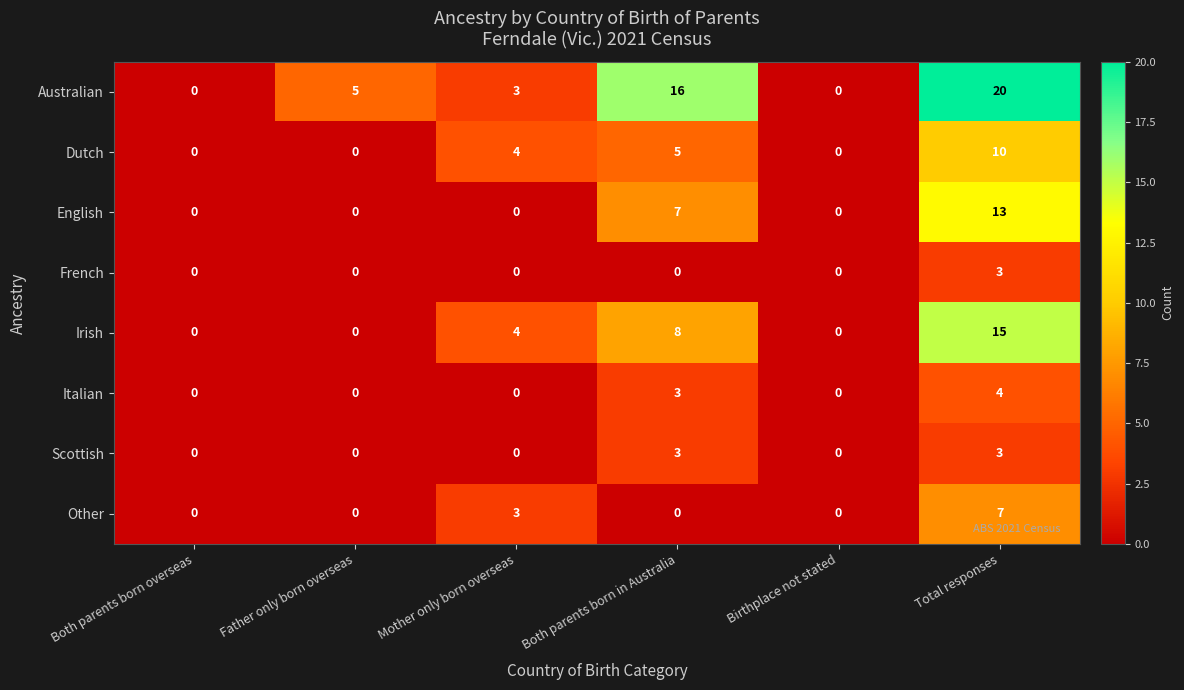

True or false: French has a value of 0 at Both parents born in Australia.

True